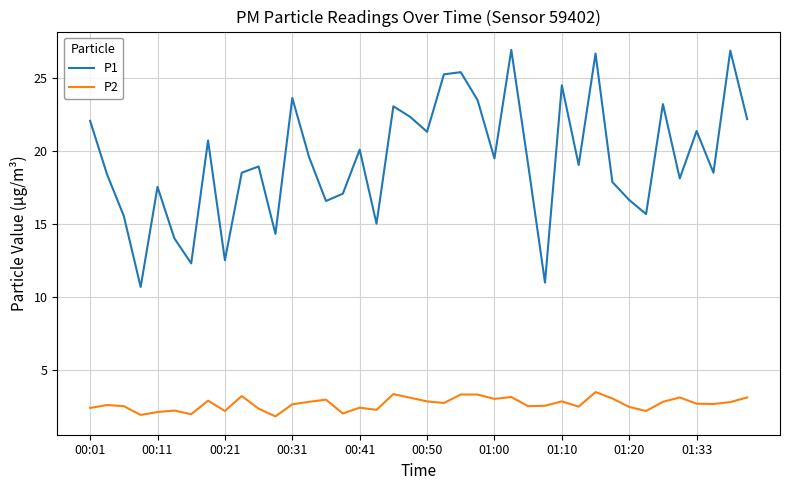

Rank the series by their average value, from lowest to highest.

P2, P1